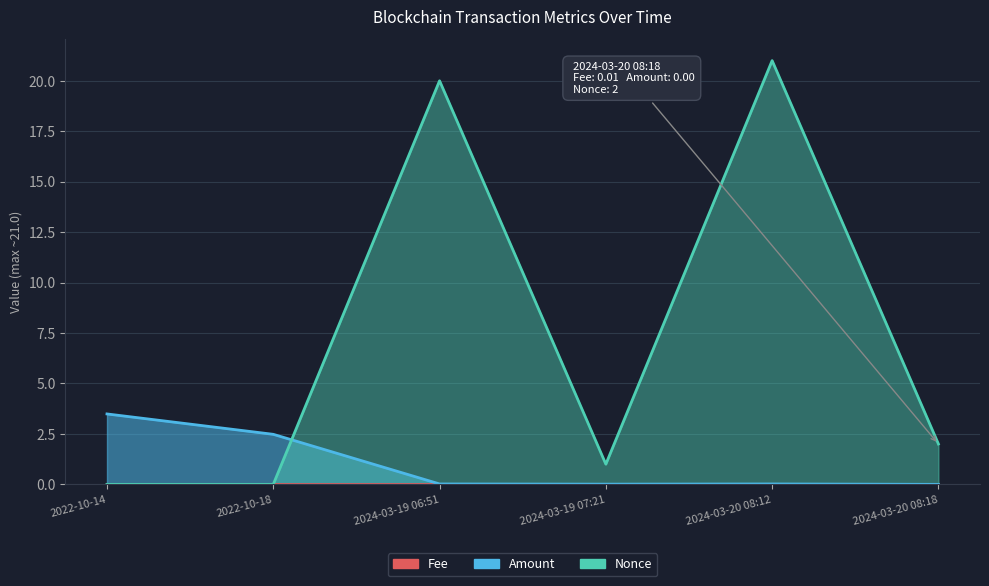

What position from the left is 2022-10-18?

2